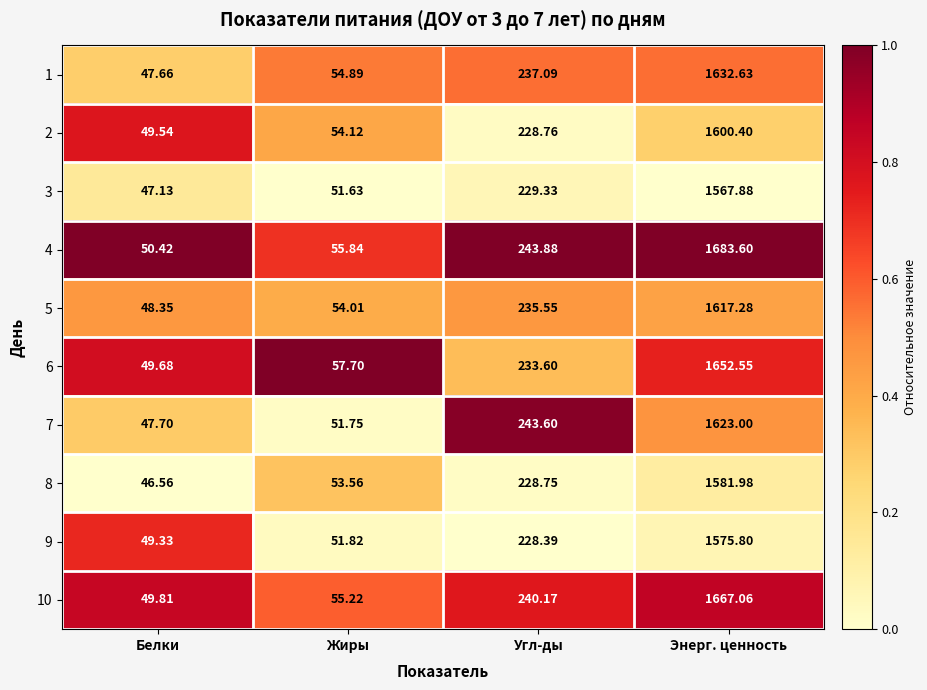

List the labels in order of 10 value, smallest first.

Белки, Жиры, Угл-ды, Энерг. ценность